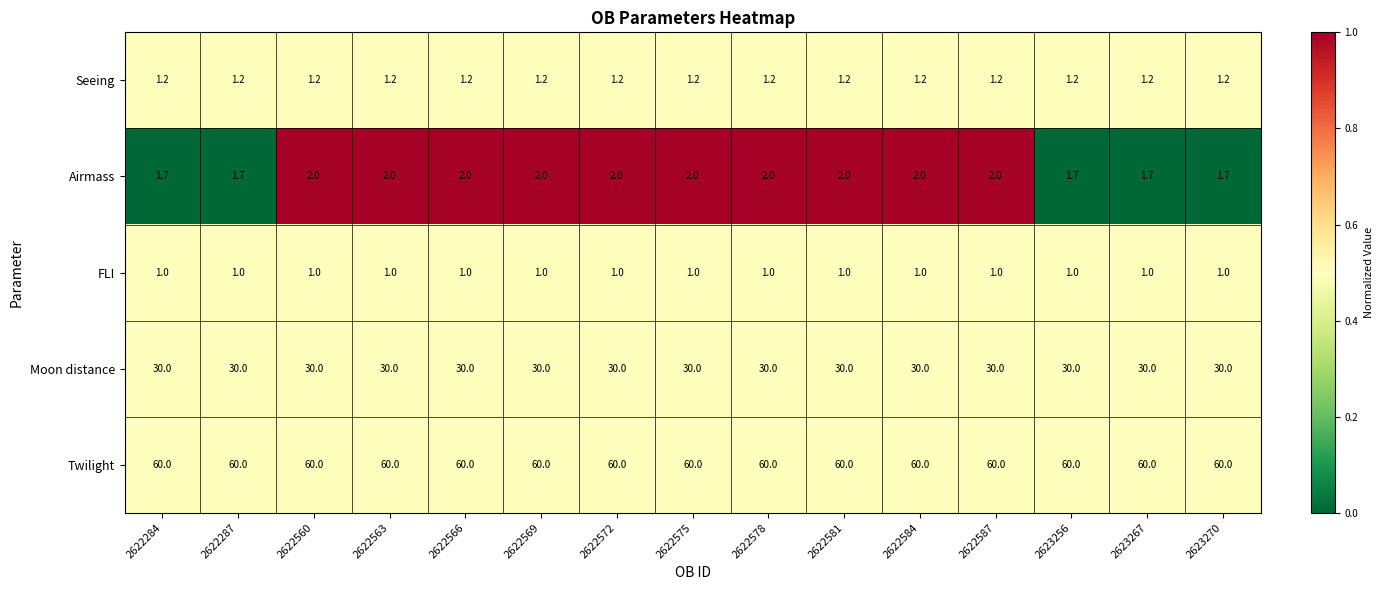

How many Airmass values are between 1 and 2?

15